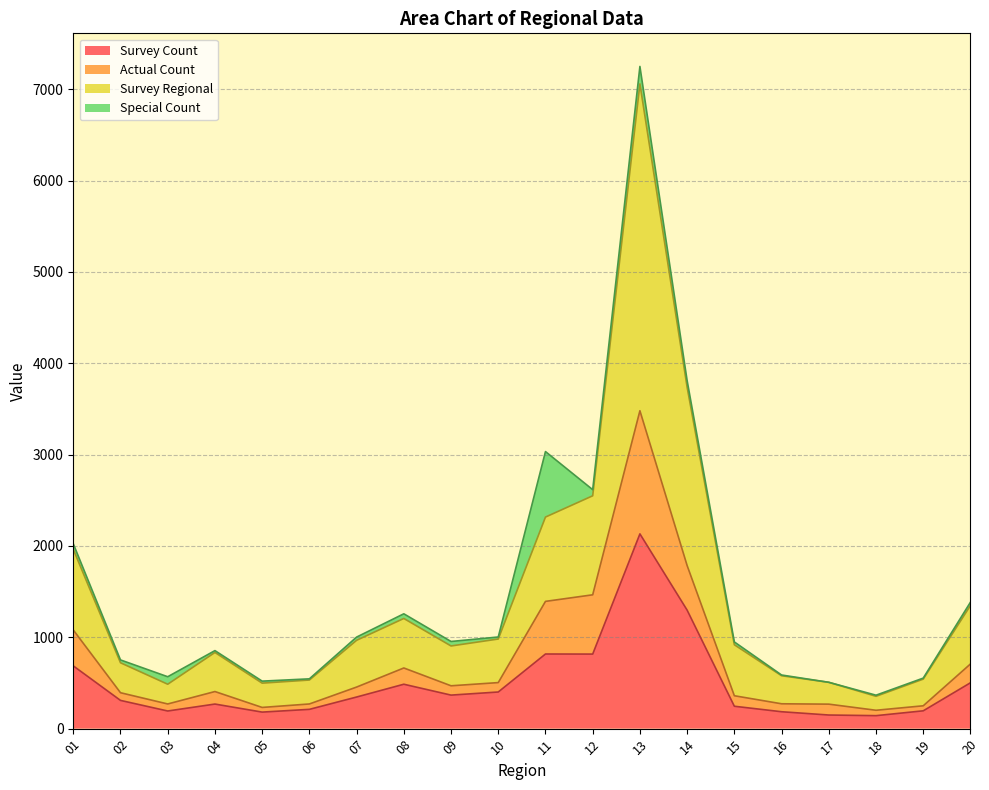

What is the highest value of the Survey Count series?

2132